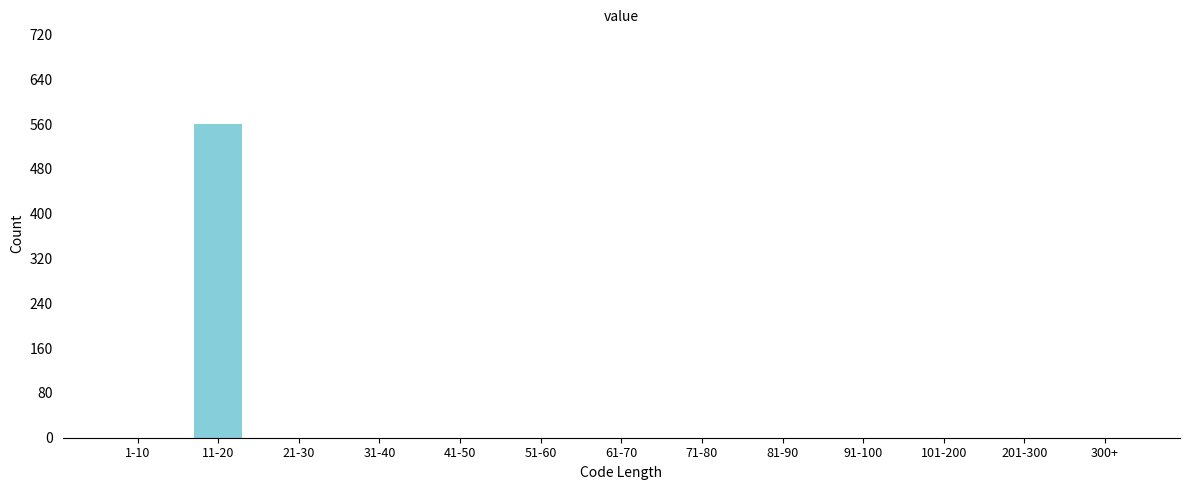

Reading left to right, transcribe all the data shown in this chart.

1-10=0	11-20=560	21-30=0	31-40=0	41-50=0	51-60=0	61-70=0	71-80=0	81-90=0	91-100=0	101-200=0	201-300=0	300+=0